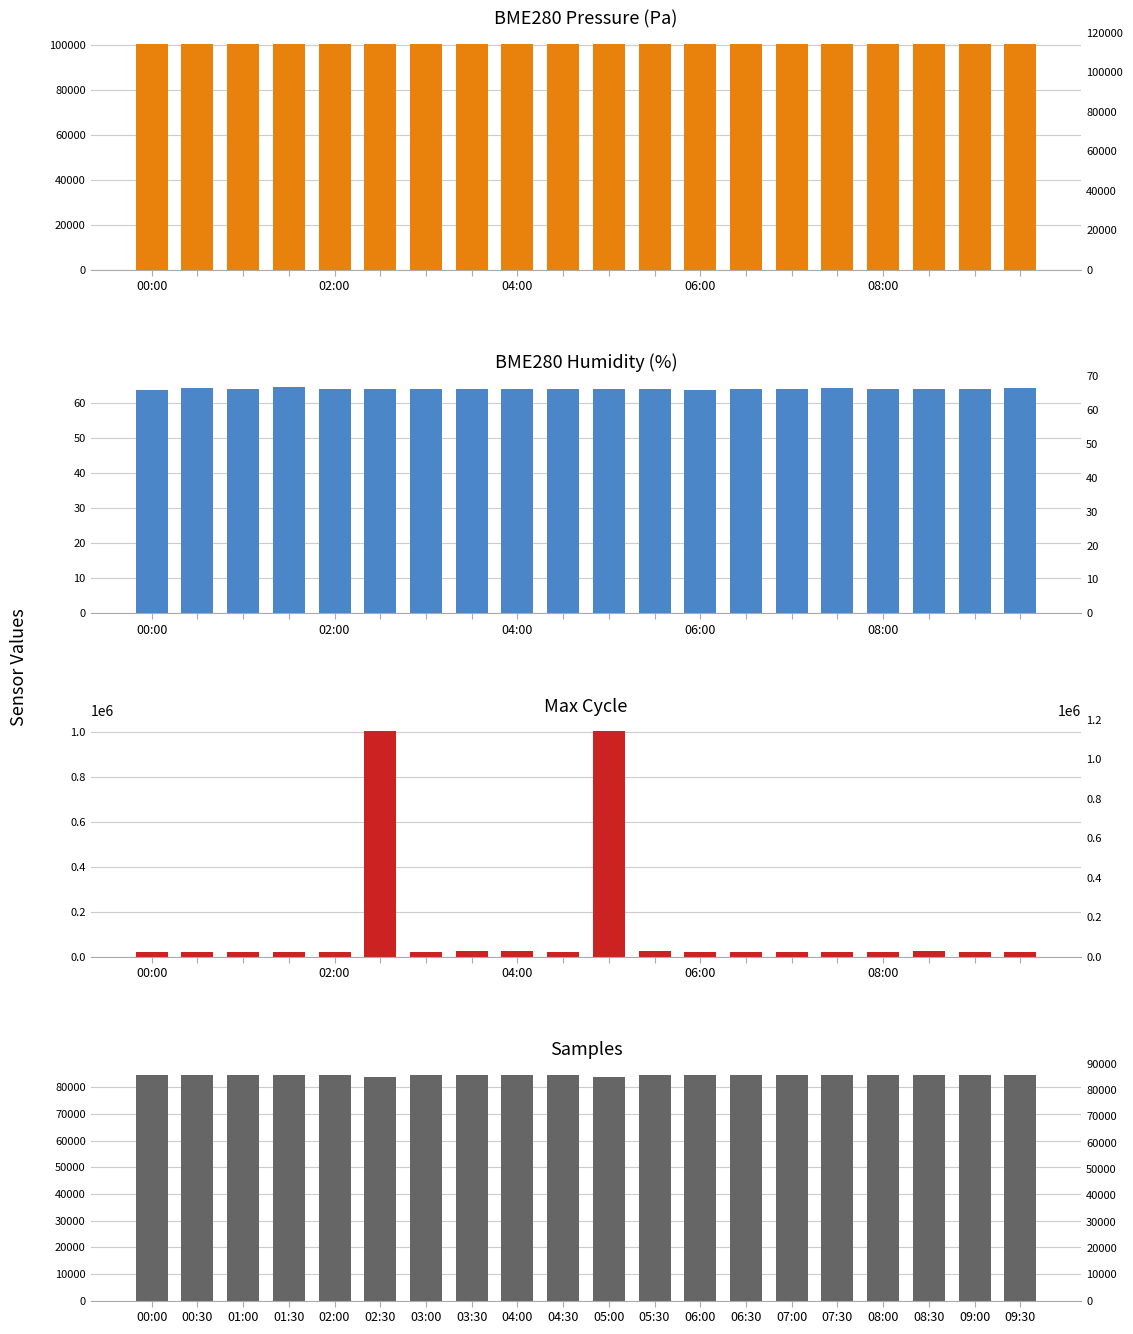

Which category has the highest value in the Max_cycle series?

10